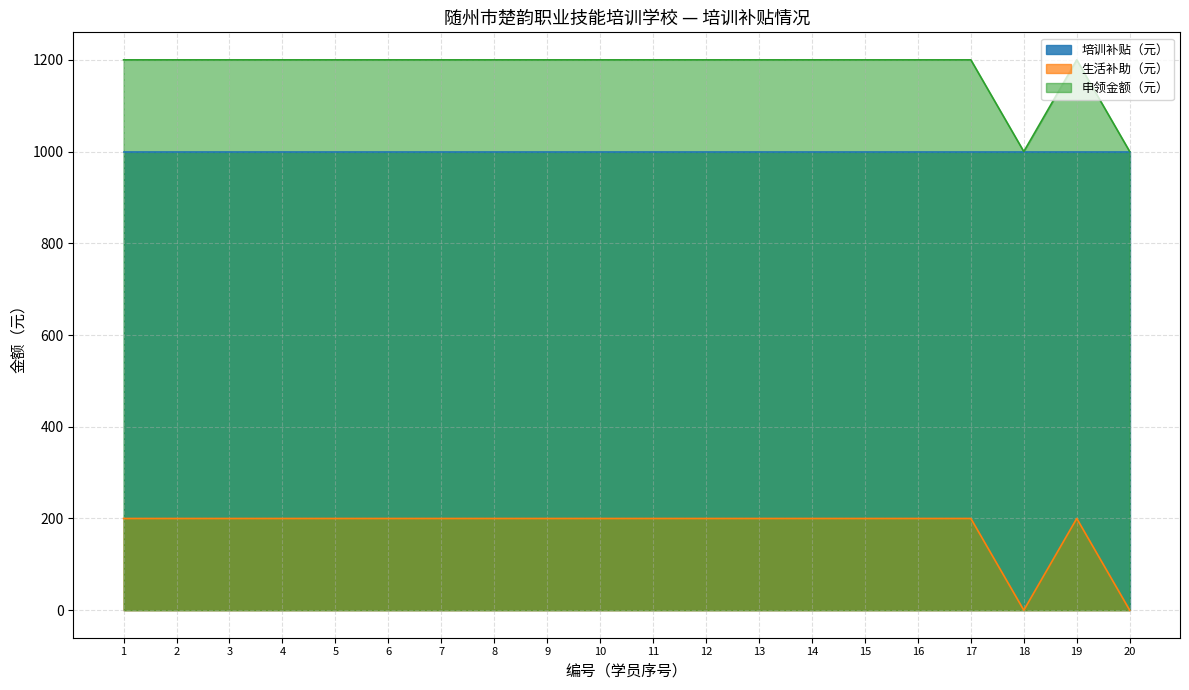

What is the difference between the second highest and second lowest values in the 生活补助（元） series?

200